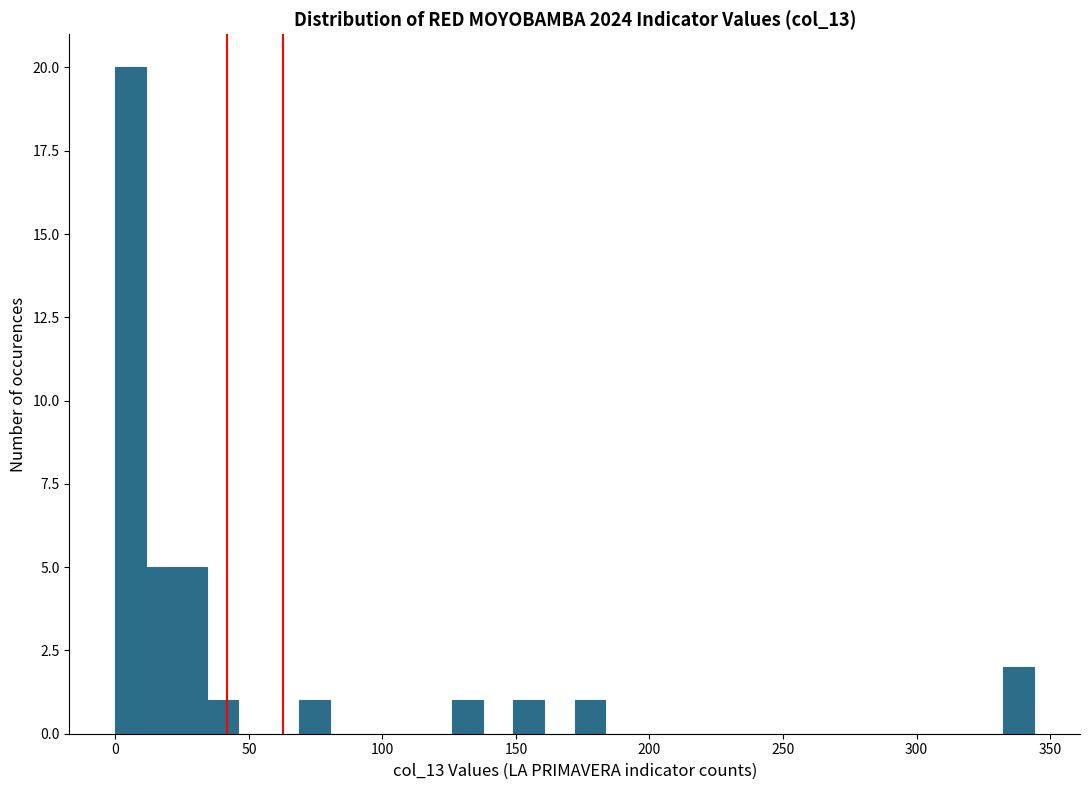

Read against the x-axis, roughly where is the centre of the tallest bar?

5